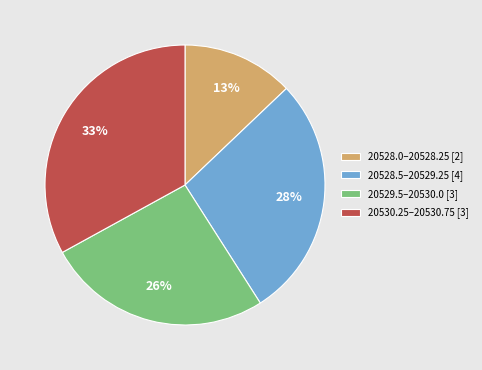

Is it true that 20528.0–20528.25 [2] is 24% of the pie?

False